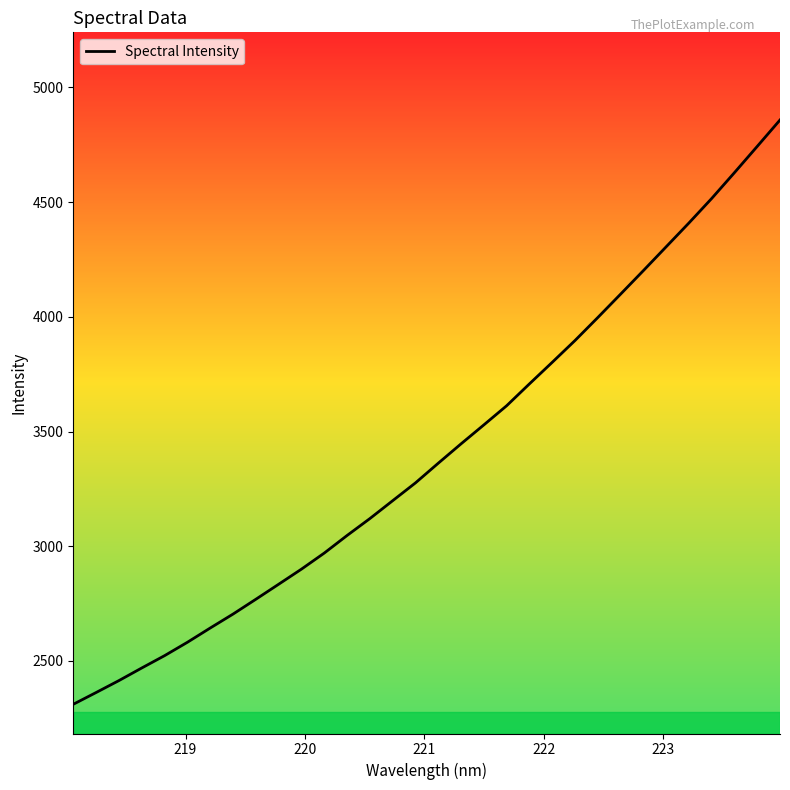

What is the smallest value displayed?

2310.8